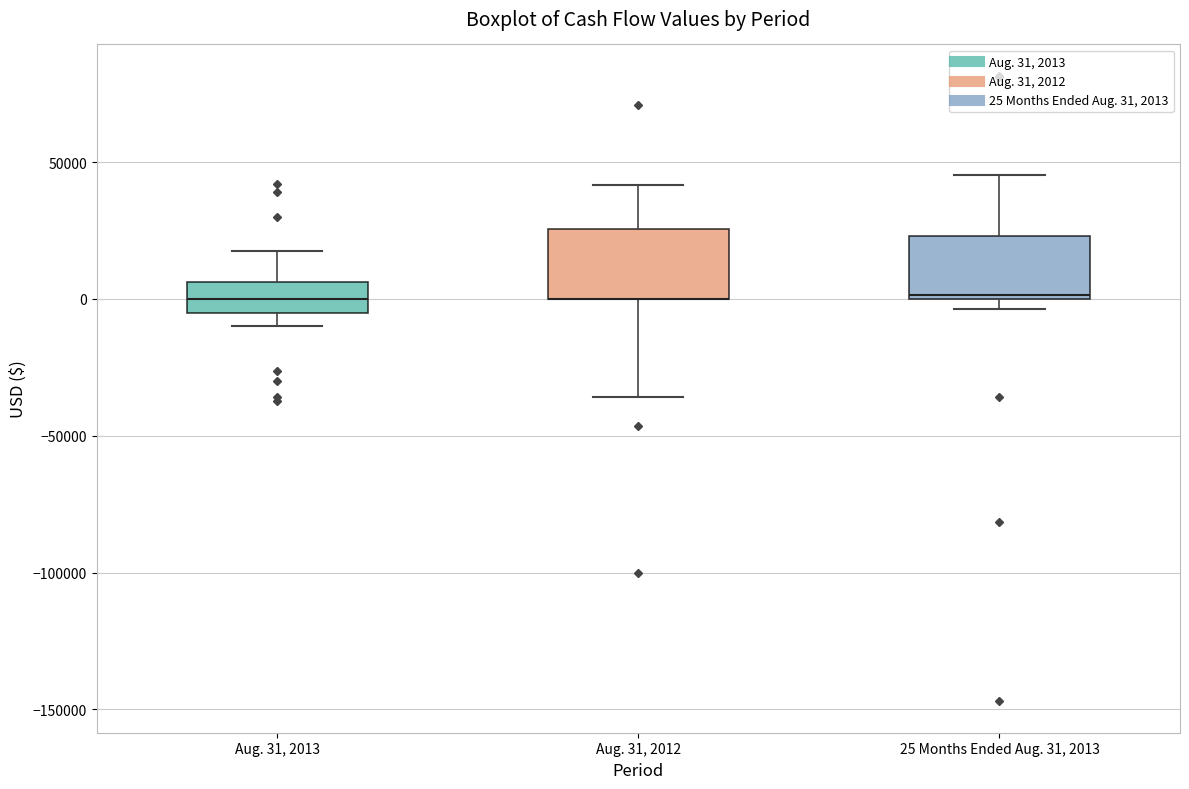

Reading left to right, transcribe this box plot: for each box, give where its median line is, the range the box spans, and where its two whiskers end, as read against the y-axis. The values are not printed on the chart, so give them approximately, as read against the axis.

Aug. 31, 2013: median 0, box -5000 to 5000, whiskers -10000 to 20000
Aug. 31, 2012: median 0 (drawn on the box's lower edge), box 0 to 25000, whiskers -35000 to 40000
25 Months Ended Aug. 31, 2013: median 0 (just above the box's lower edge), box 0 to 25000, whiskers -5000 to 45000